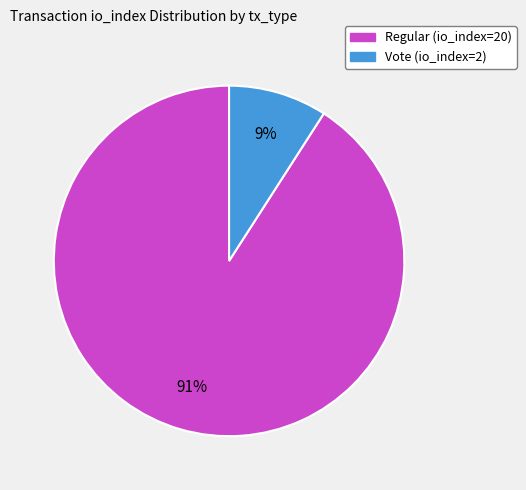

The Vote (io_index=2) slice represents 2% of the pie. True or false?

False